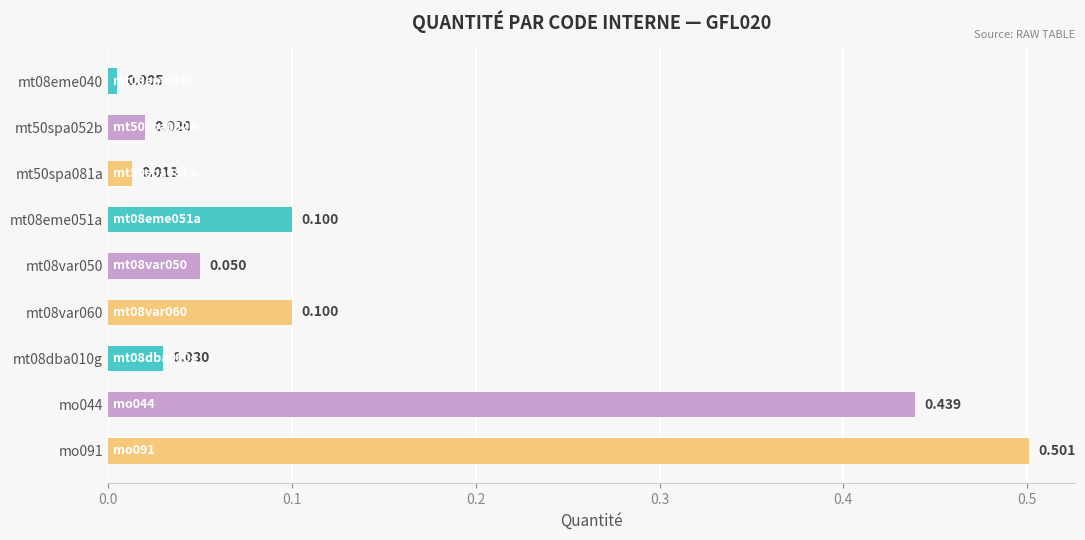

How many bars are there in total?

9